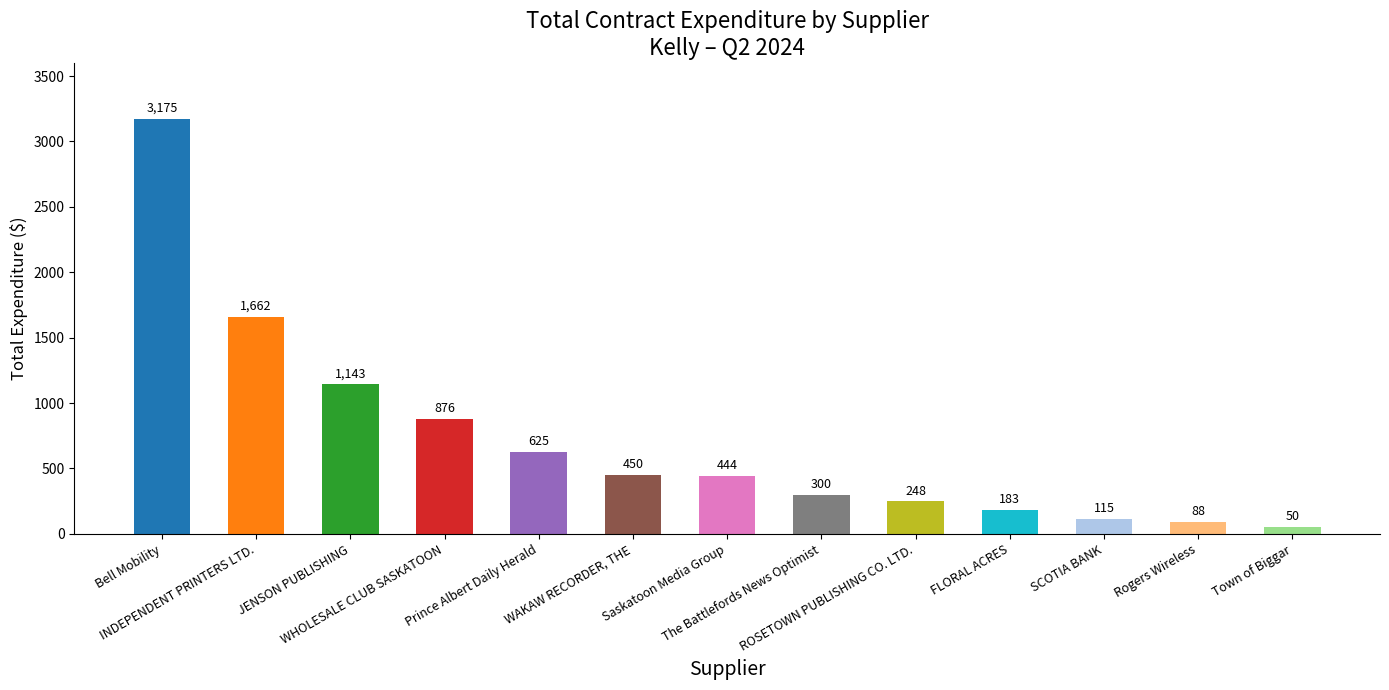

What is the approximate value at Rogers Wireless?

88.0